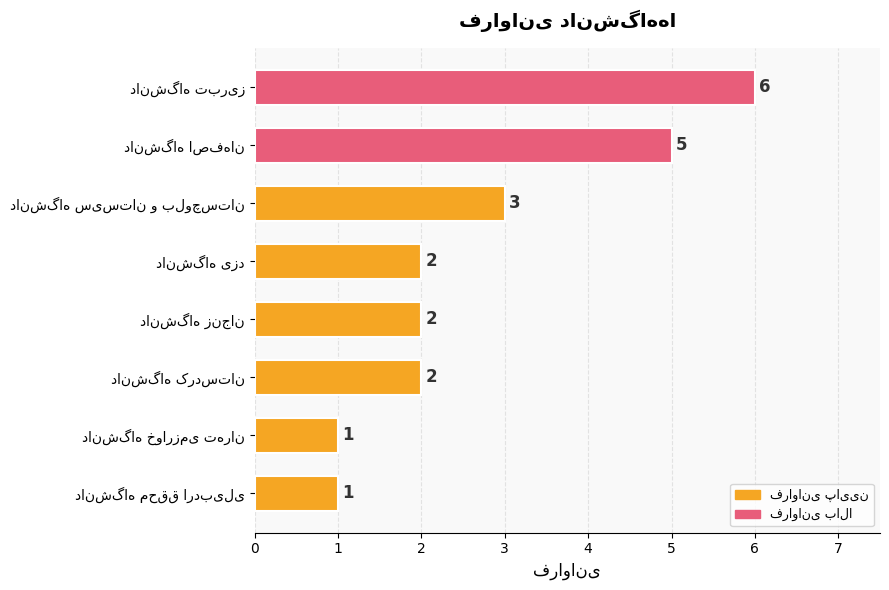

Reading top to bottom, list all the values displayed in this chart.

6	5	3	2	2	2	1	1